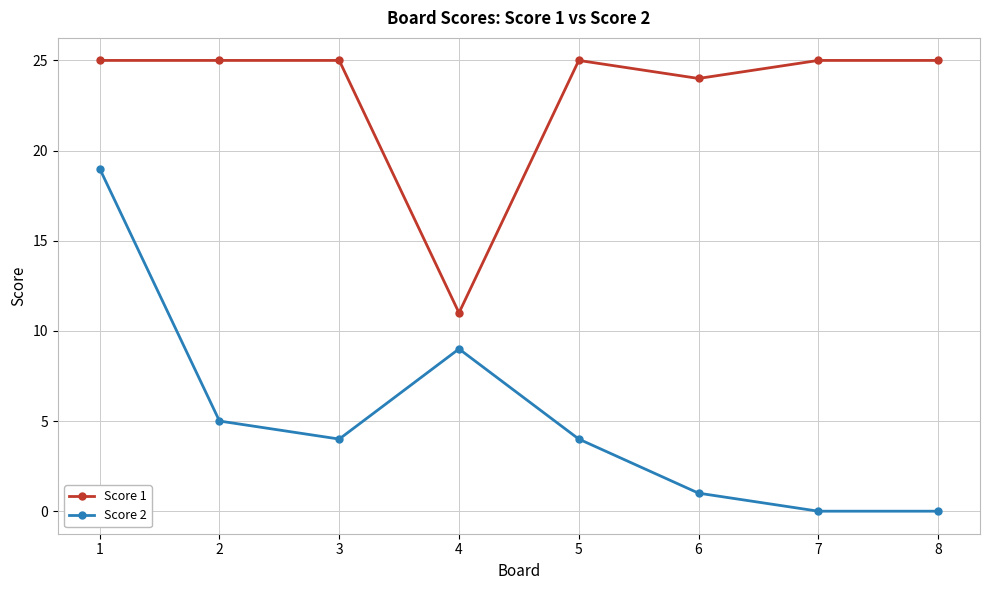

What is the sum of the Score 1 values at 2 and 8?

50